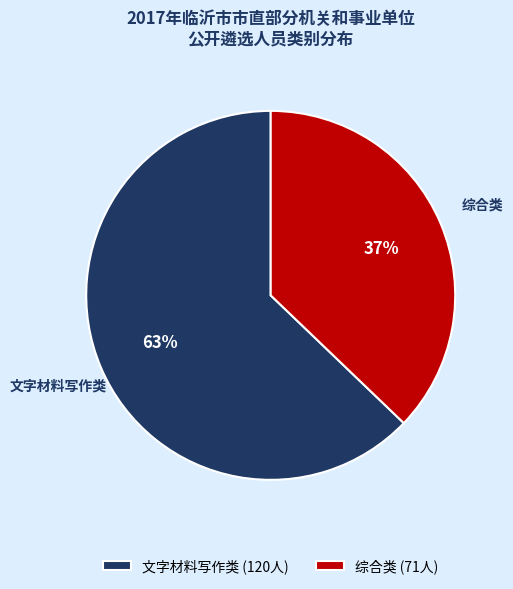

The 文字材料写作类 slice represents 63% of the pie. True or false?

True